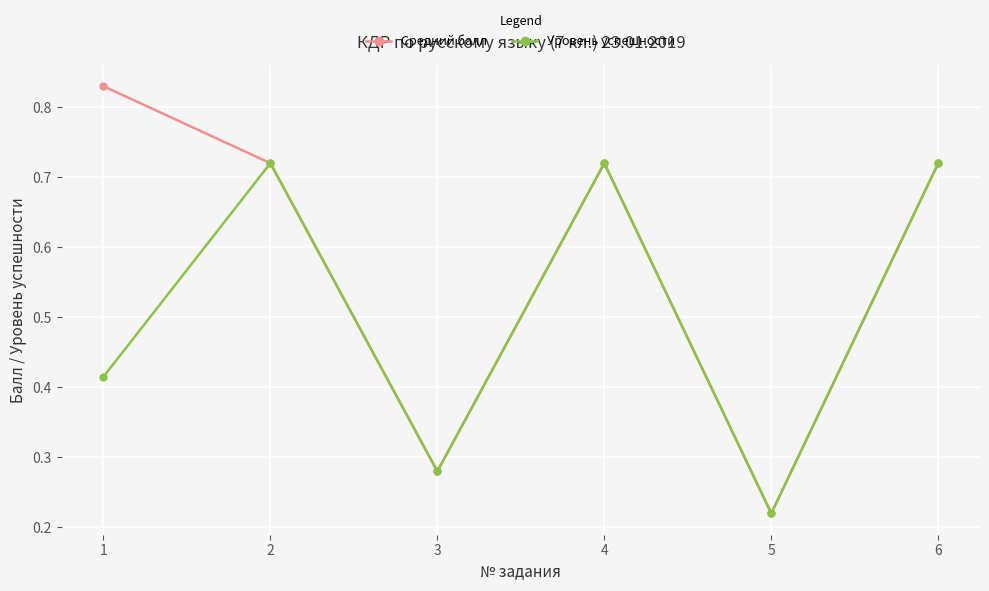

The Средний балл series shows 0.4 at 5. True or false?

False